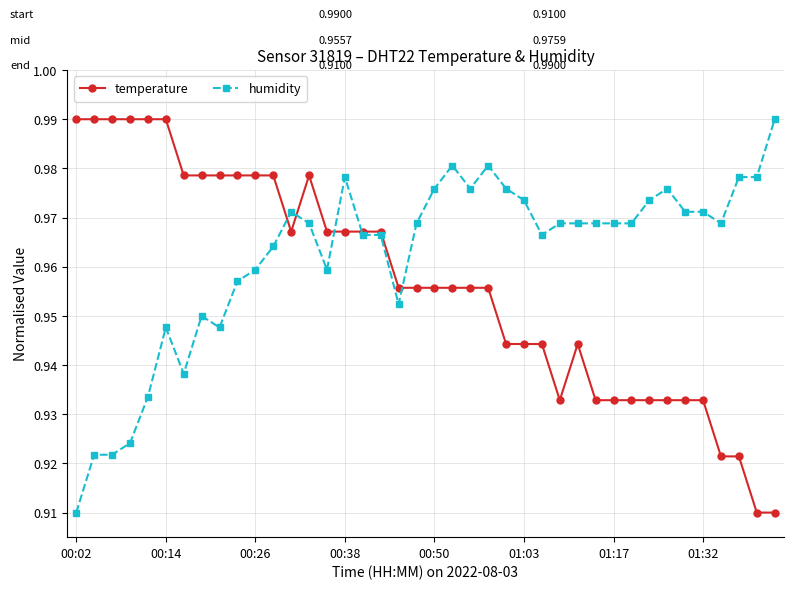

How many lines are shown in the chart?

2